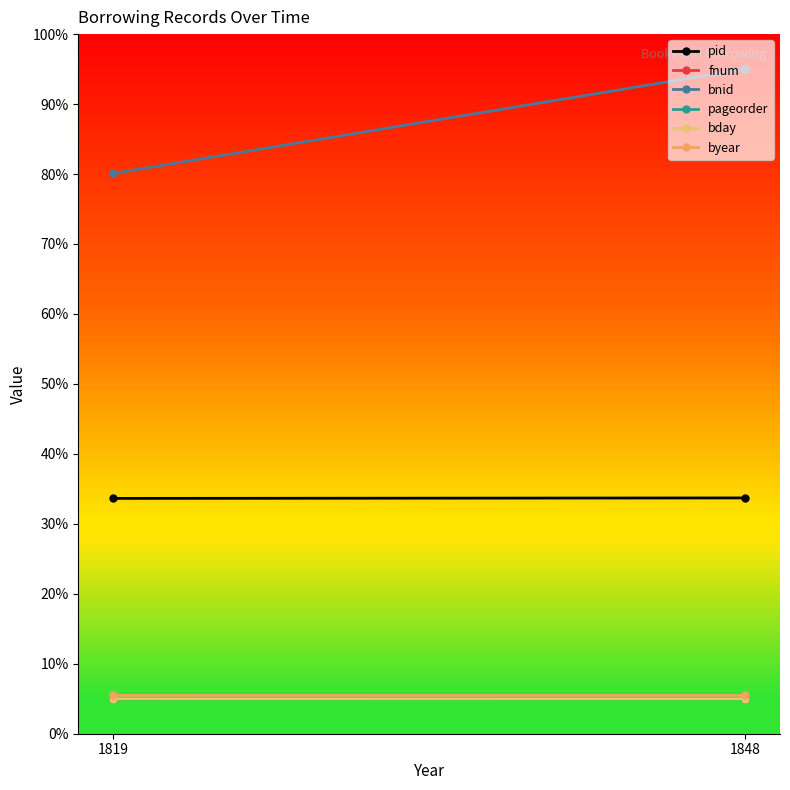

True or false: byear has a value of 5.5 at 1819.

True